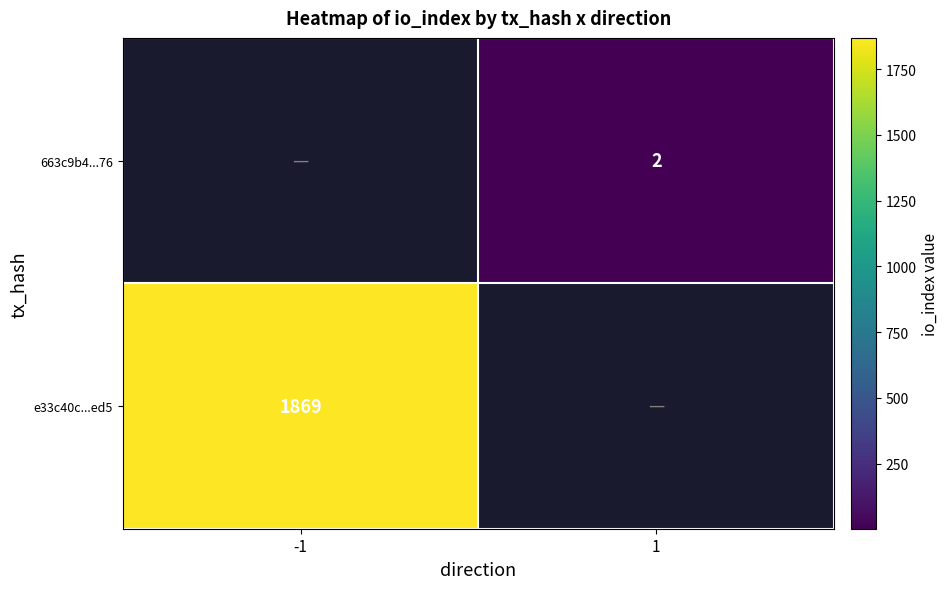

The e33c40c...ed5 series shows 799 at -1. True or false?

False